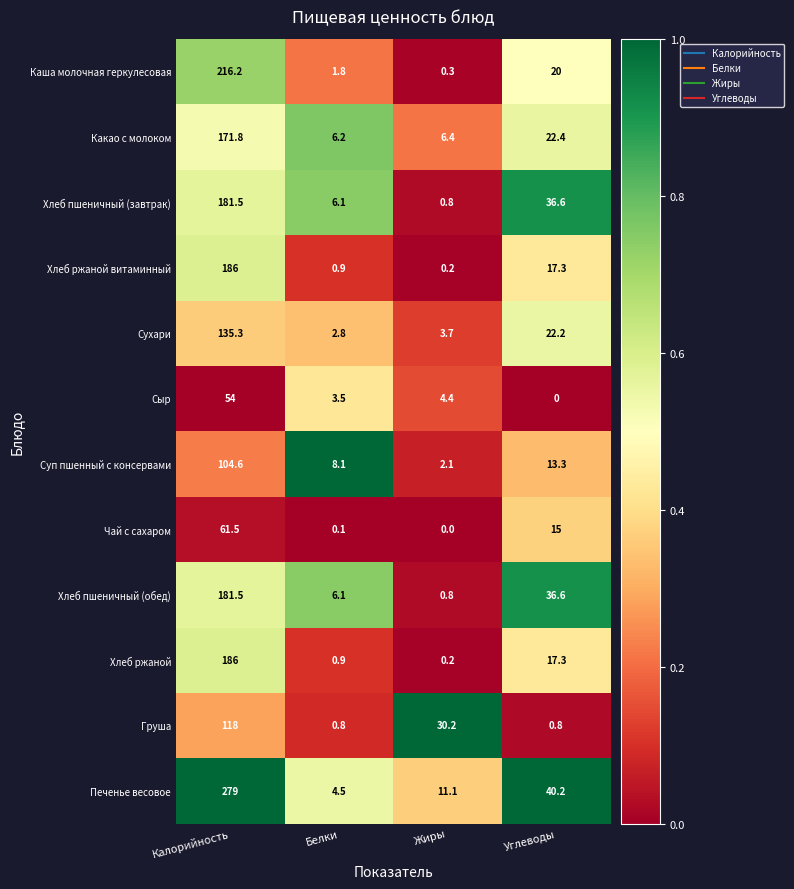

What is the maximum value for Каша молочная геркулесовая?

216.2